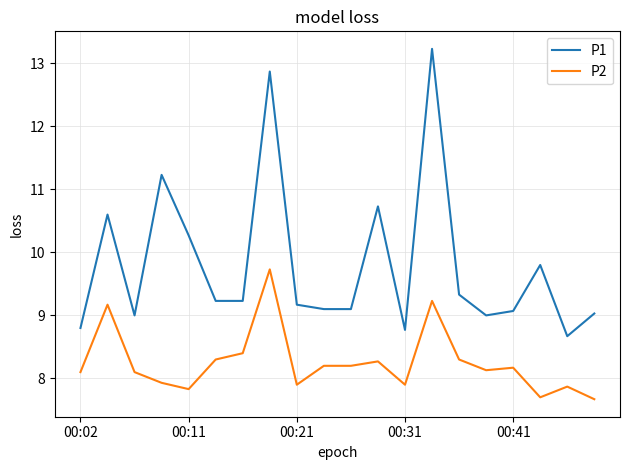

What is the maximum value for P2?

9.7